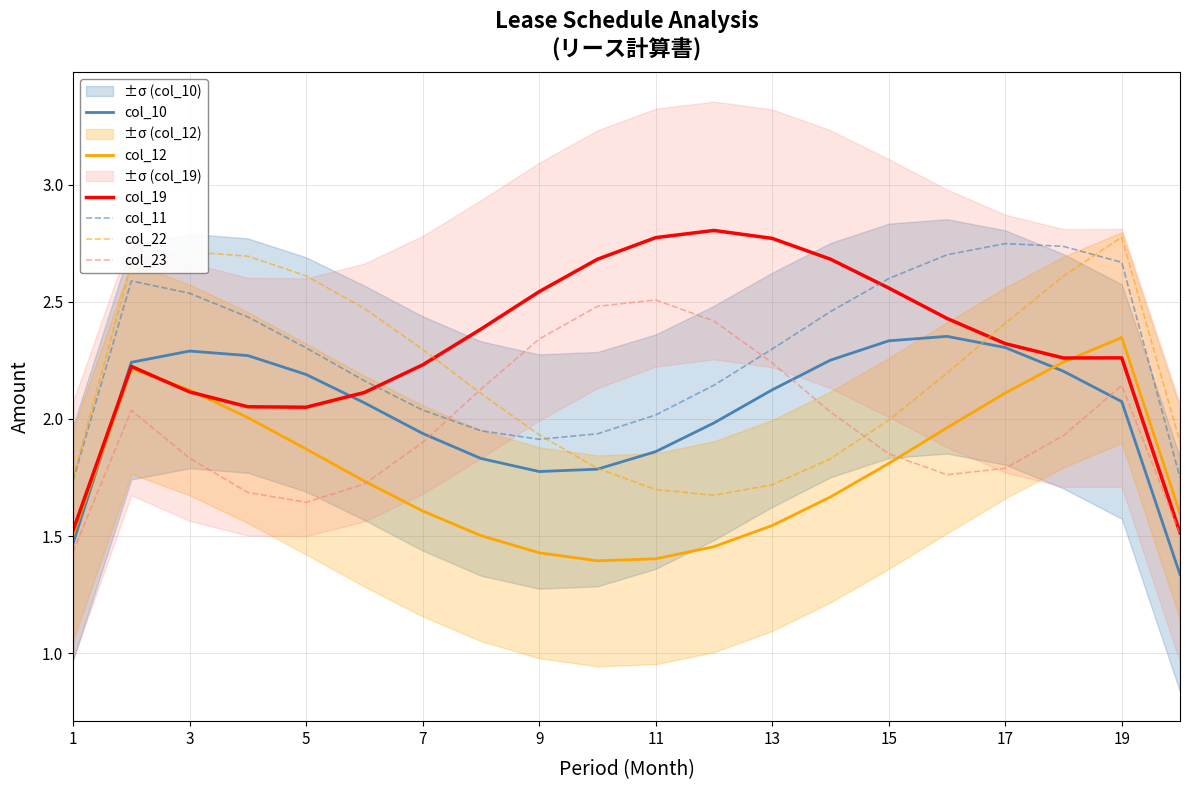

The col_12 series shows 0.6 at 9. True or false?

False